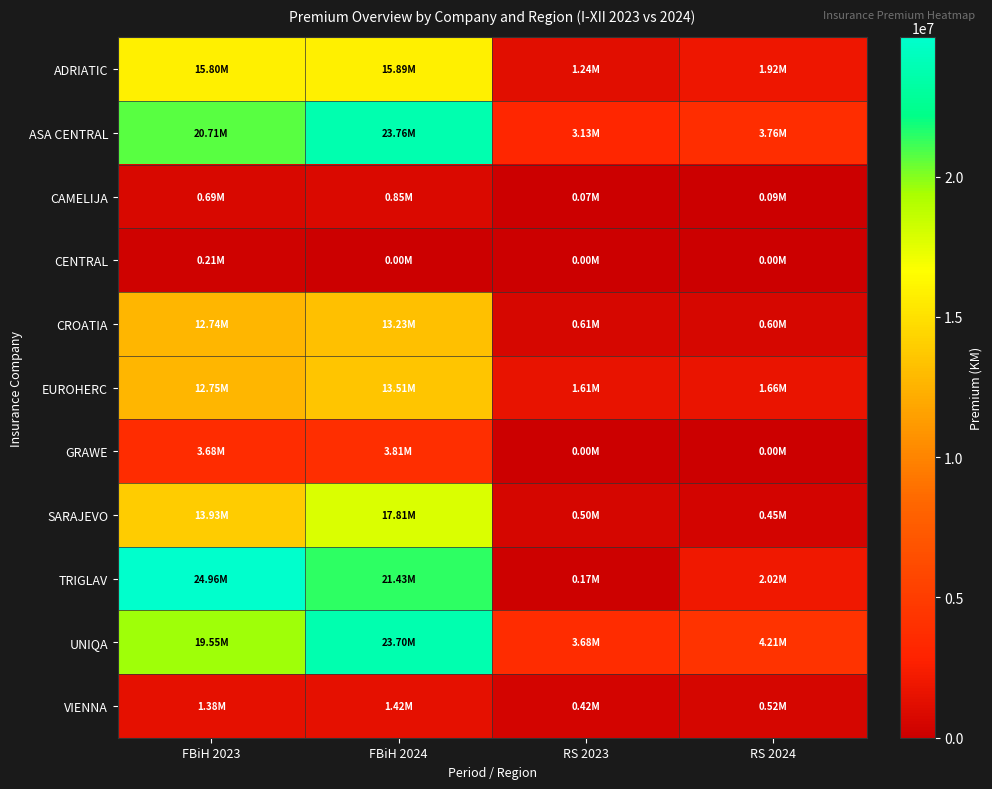

What is the greatest value displayed?

24958261